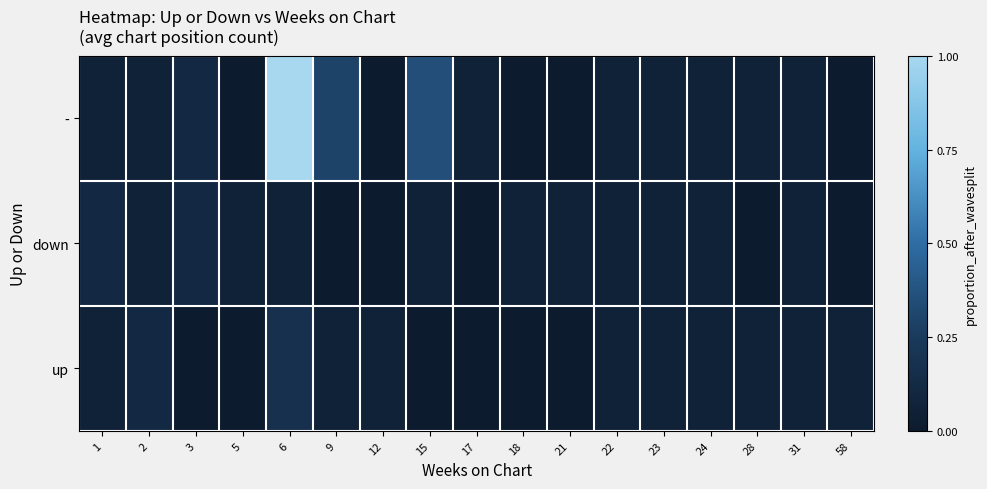

At how many categories does at least one series exceed 0?

17